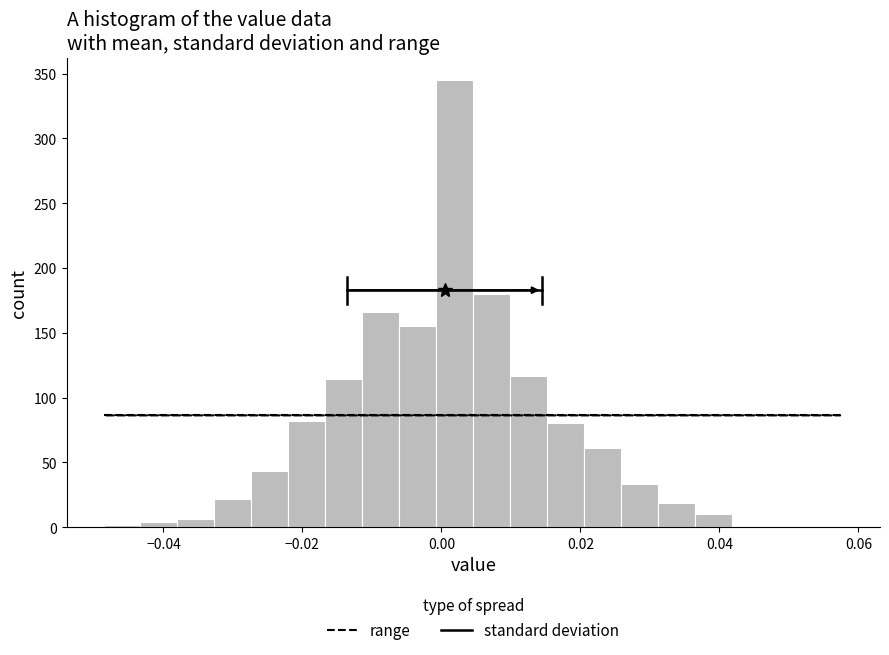

Read against the x-axis, roughly where is the centre of the tallest bar?

0.002